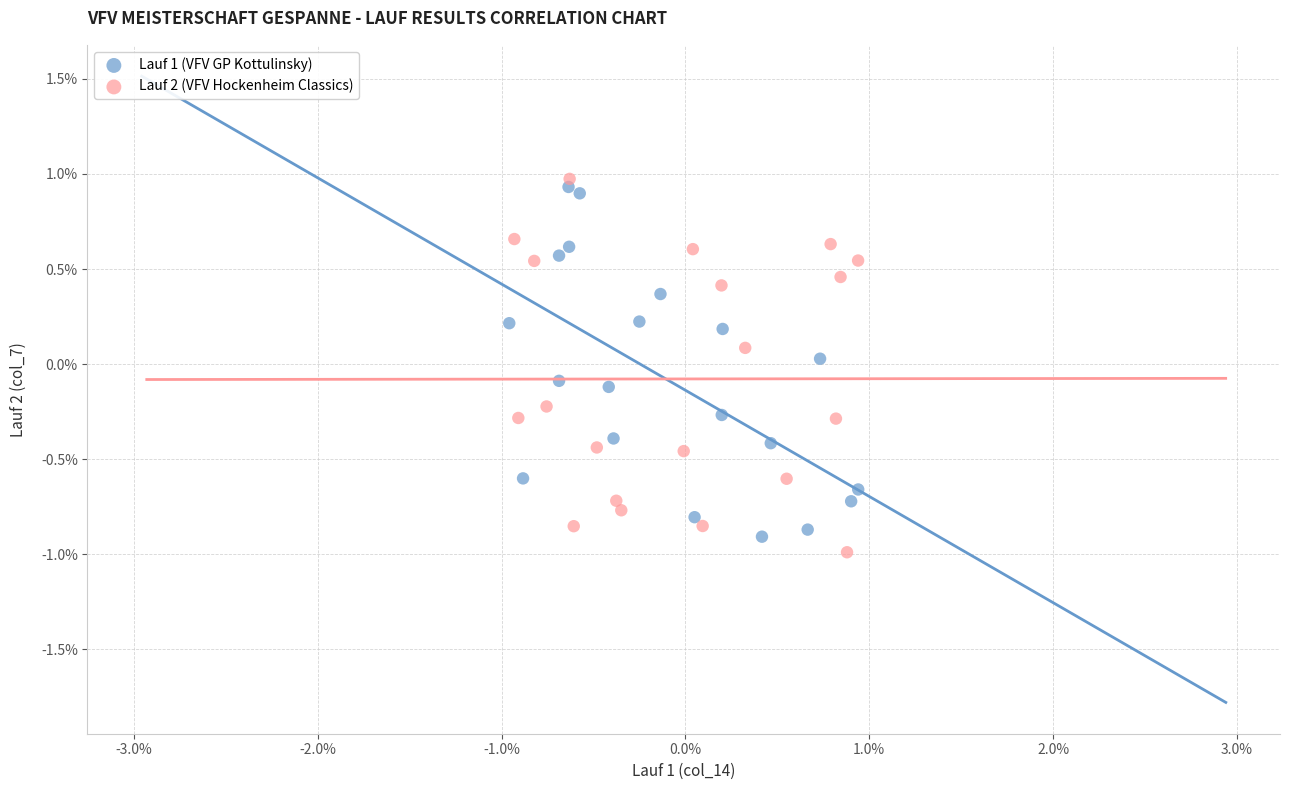

What are all the series names shown in the legend?

Lauf 1 (VFV GP Kottulinsky), Lauf 2 (VFV Hockenheim Classics)